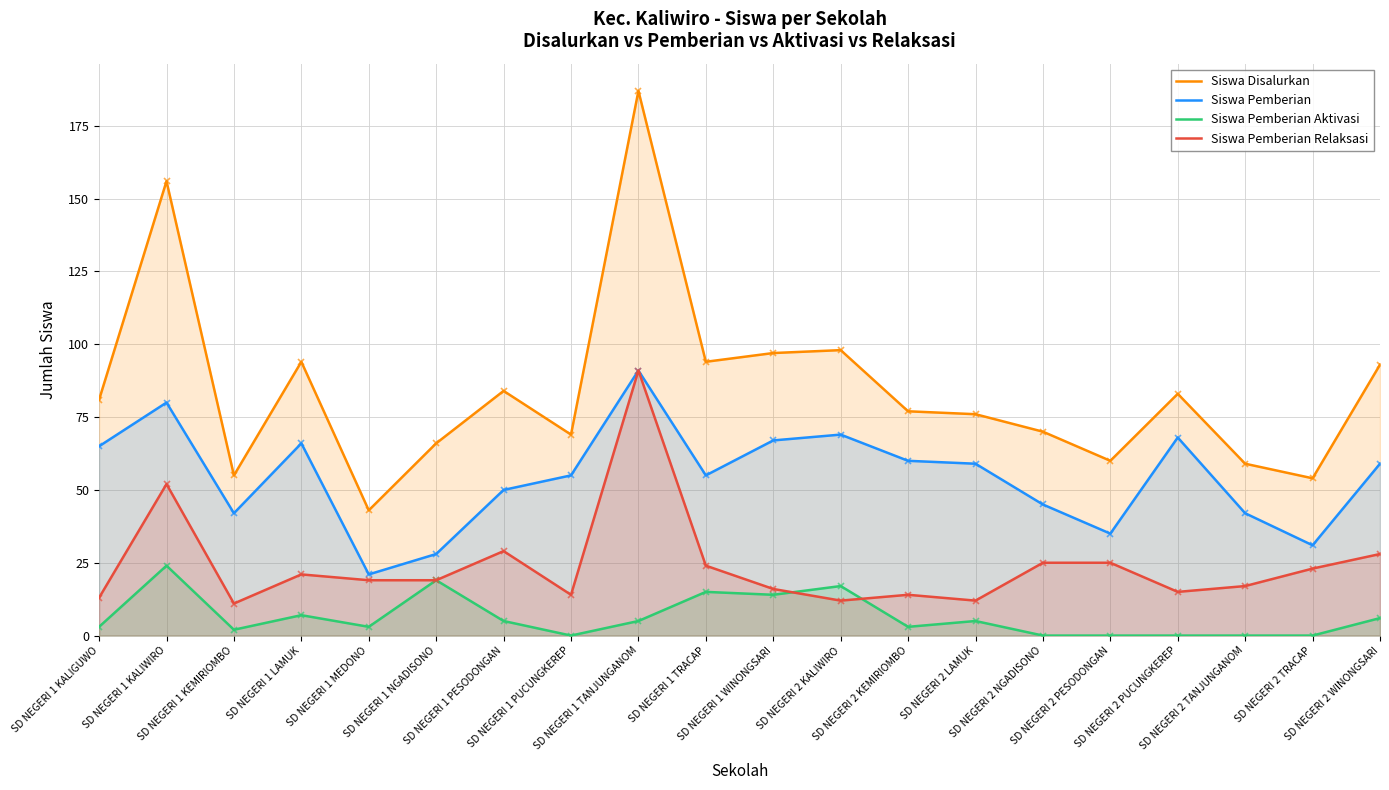

True or false: Siswa Pemberian Relaksasi and Siswa Pemberian Aktivasi cross at least once.

True